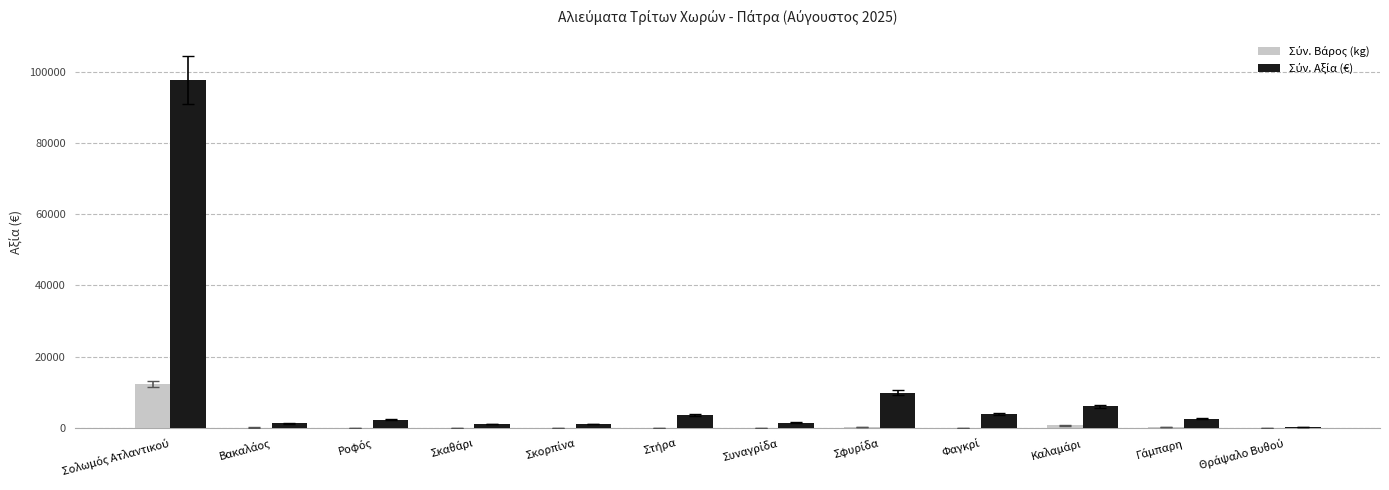

Rank the series by their maximum value, from highest to lowest.

Σύν. Αξία (€), Σύν. Βάρος (kg)